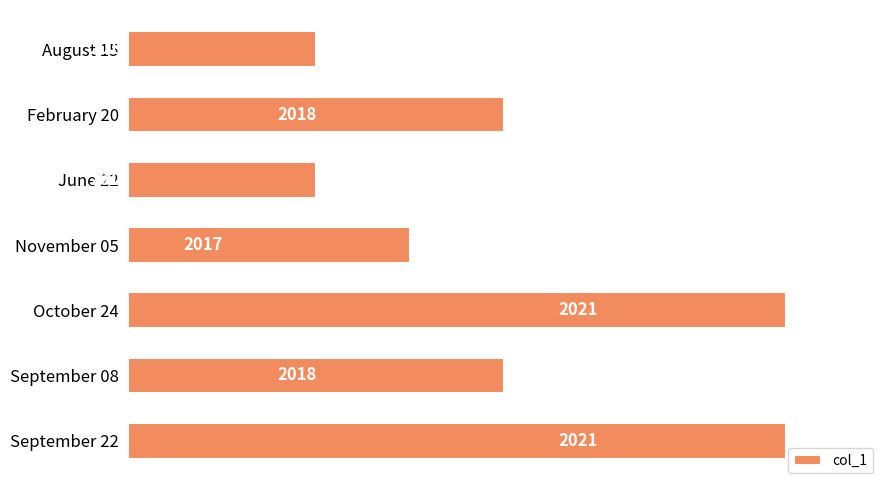

What is the smallest value displayed?

2016